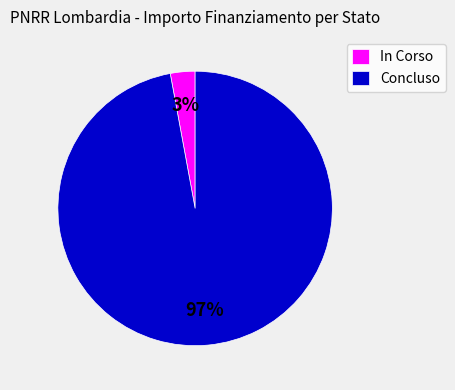

Between In Corso and Concluso, which is larger?

Concluso